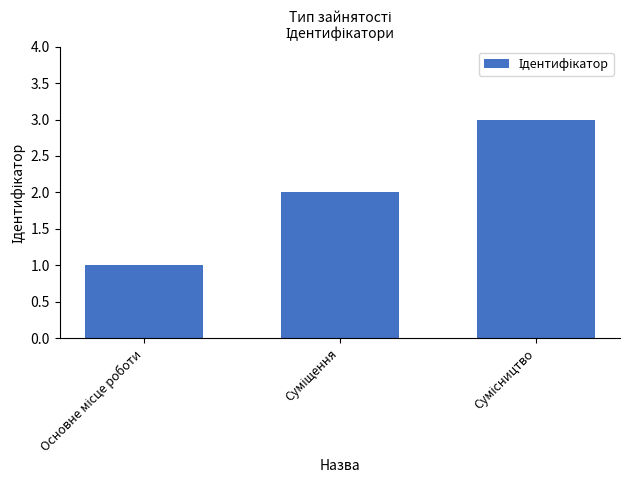

What is the greatest value displayed?

3